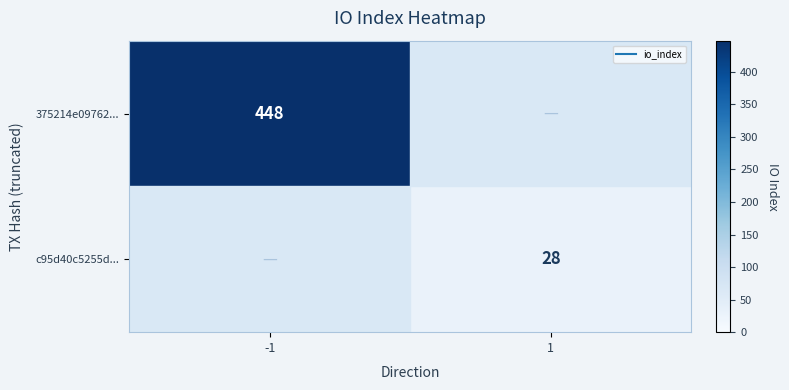

Between 1 and -1, which is larger?

-1